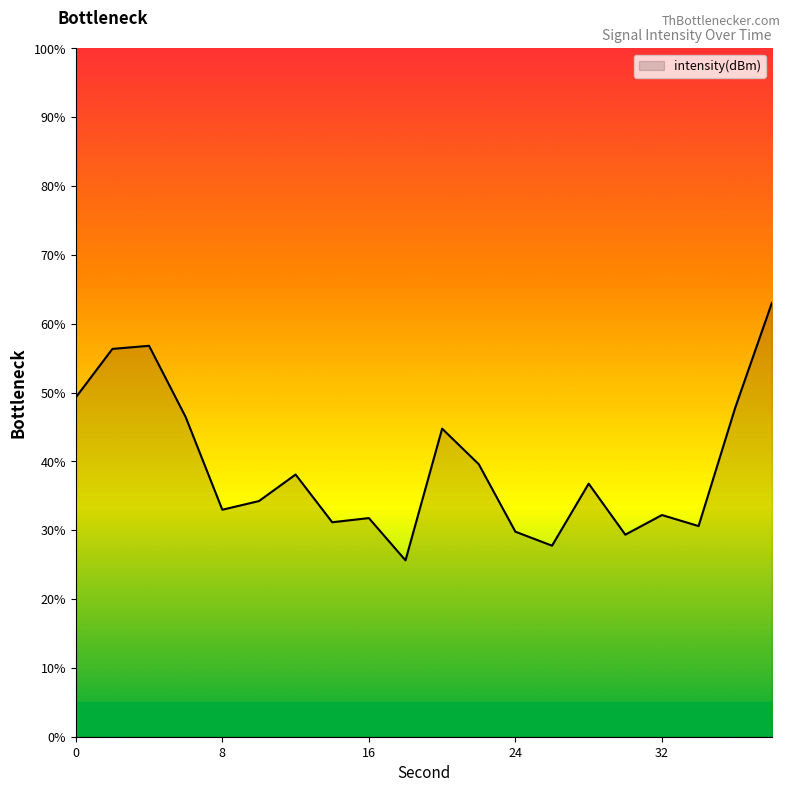

What is the difference between the maximum and minimum values?

37.4